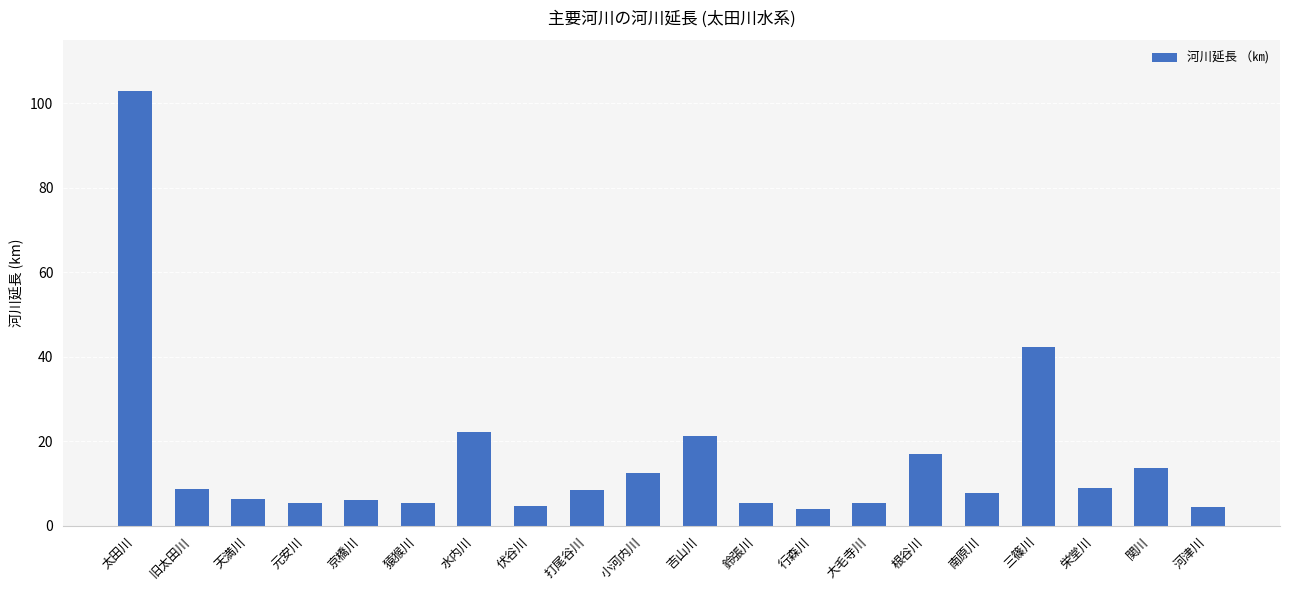

At which label is the value closest to 53?

三篠川